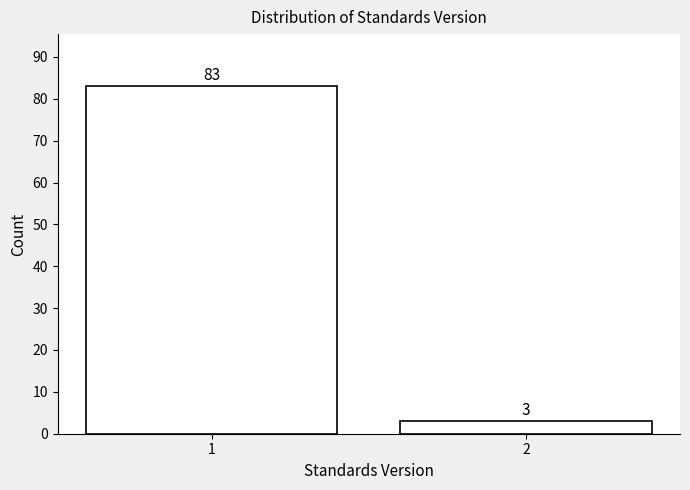

Reading left to right, list all the values displayed in this chart.

83	3